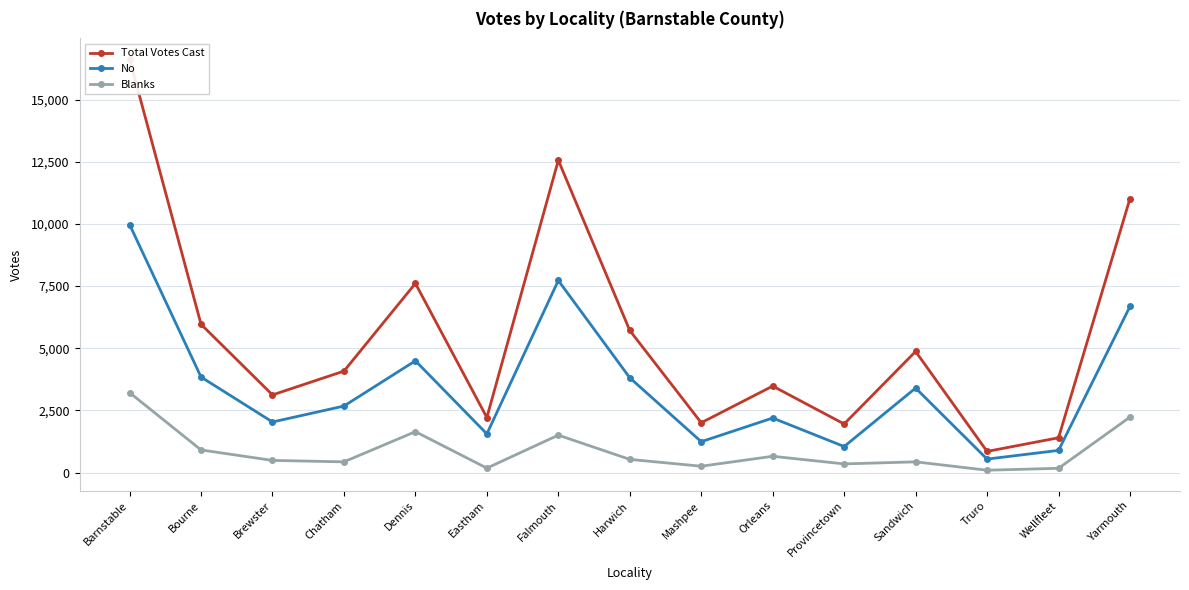

Count the number of categories in the chart.

15